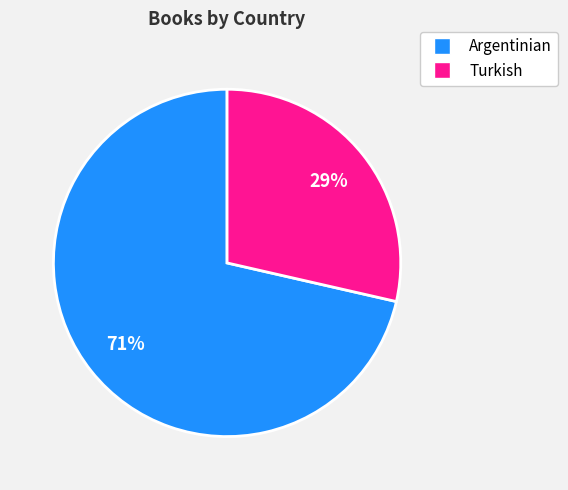

Do Argentinian and Turkish together represent more than half of the pie?

Yes